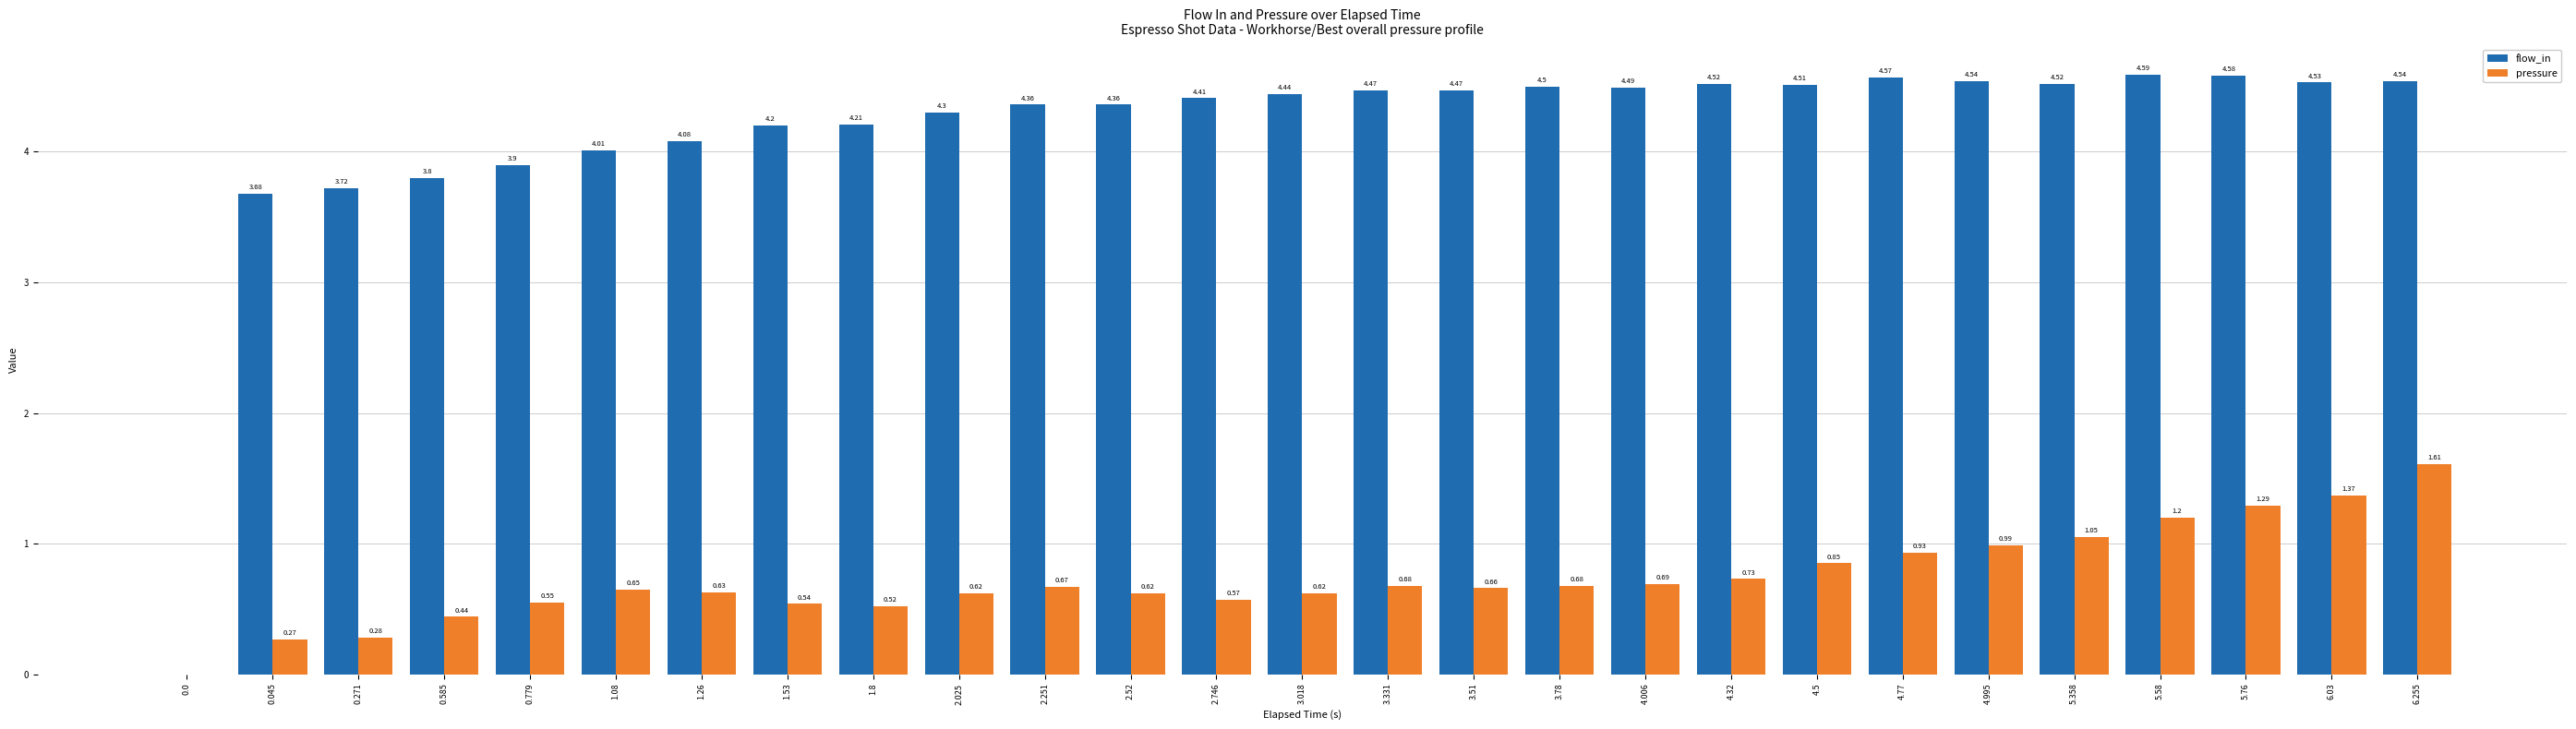

What is the sum of the flow_in values at 5.58 and 3.331?

9.1